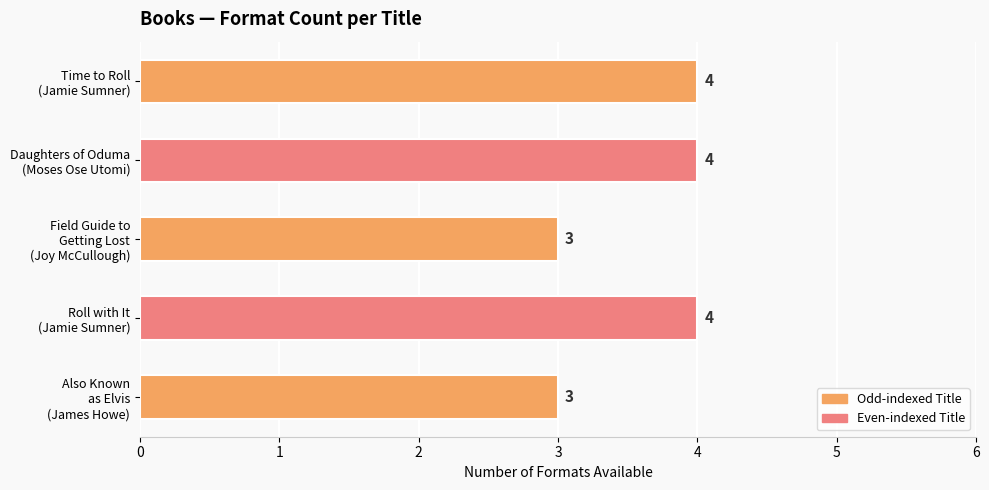

What is the maximum value shown in the chart?

4